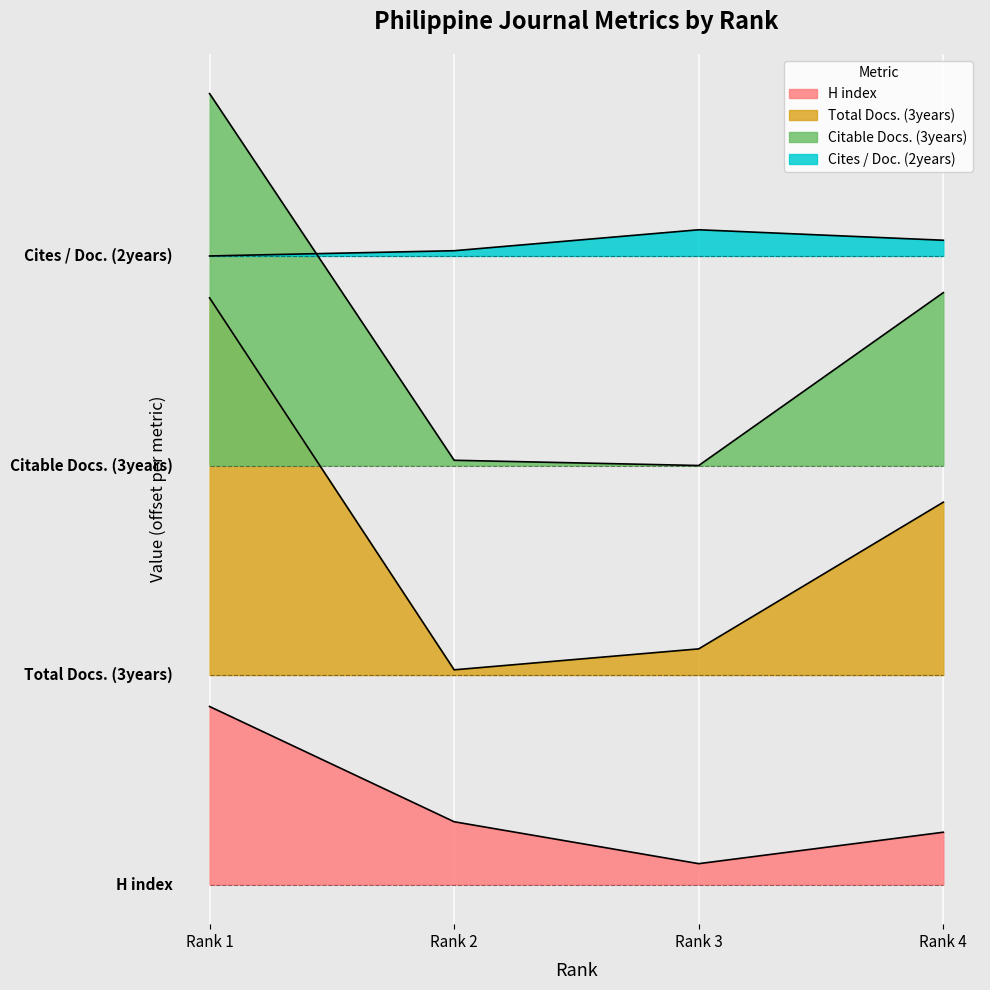

What is the total value across all series at Rank 3?

254